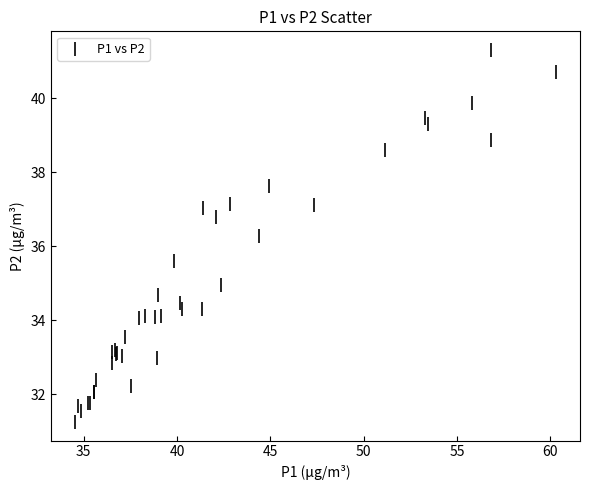

What Y value in the scatter plot is closest to 36?

36.3